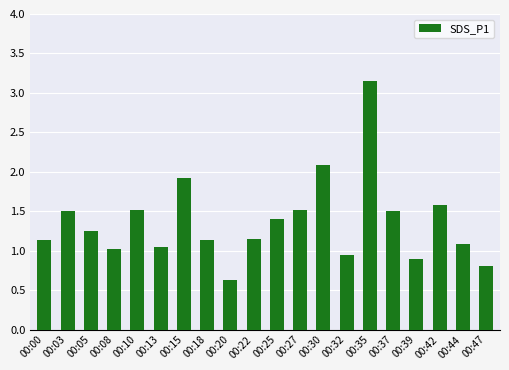

What is the approximate value at 00:27?

1.5